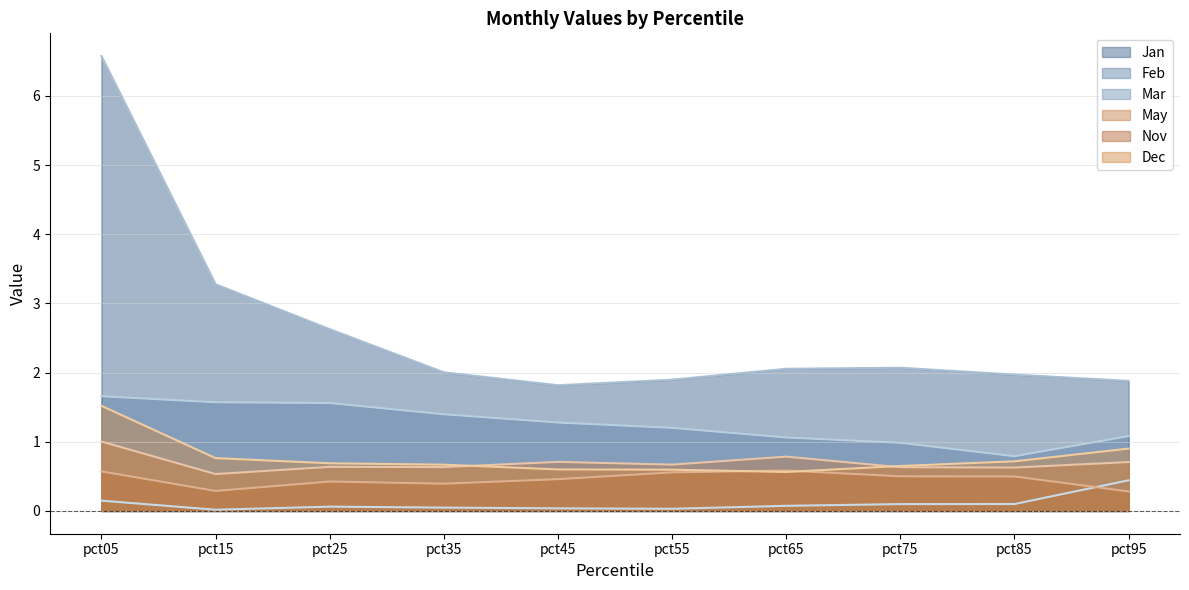

True or false: Jan and May cross at least once.

False